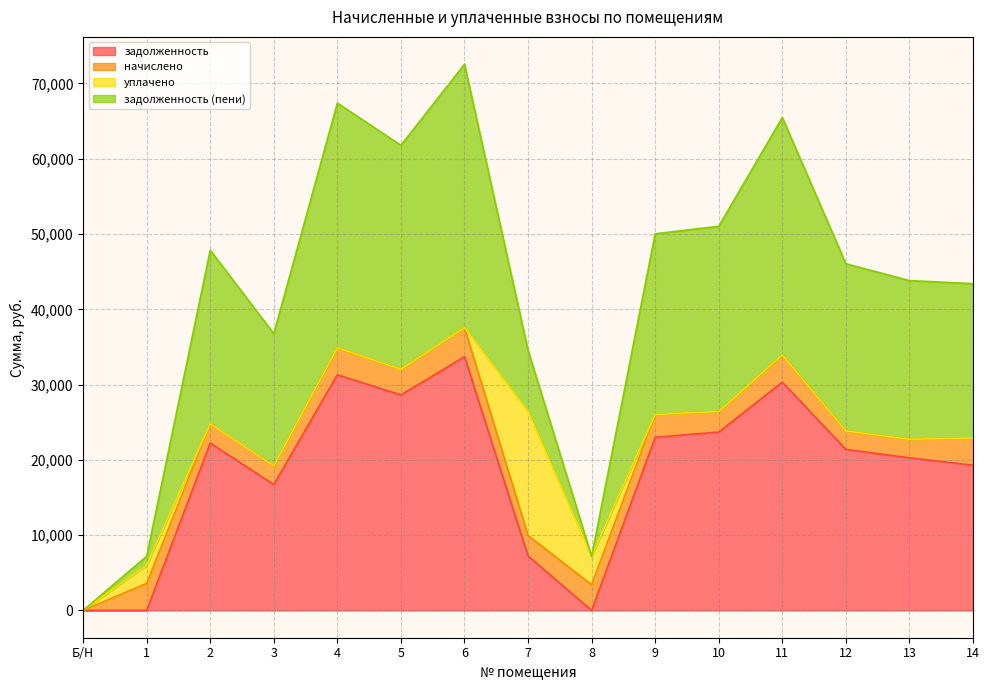

What position from the left is 3?

4